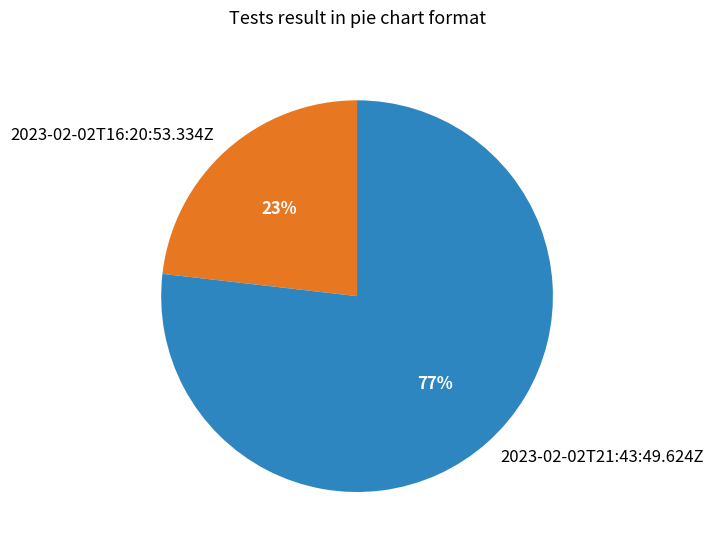

Combined, do 2023-02-02T21:43:49.624Z and 2023-02-02T16:20:53.334Z account for over 50%?

Yes